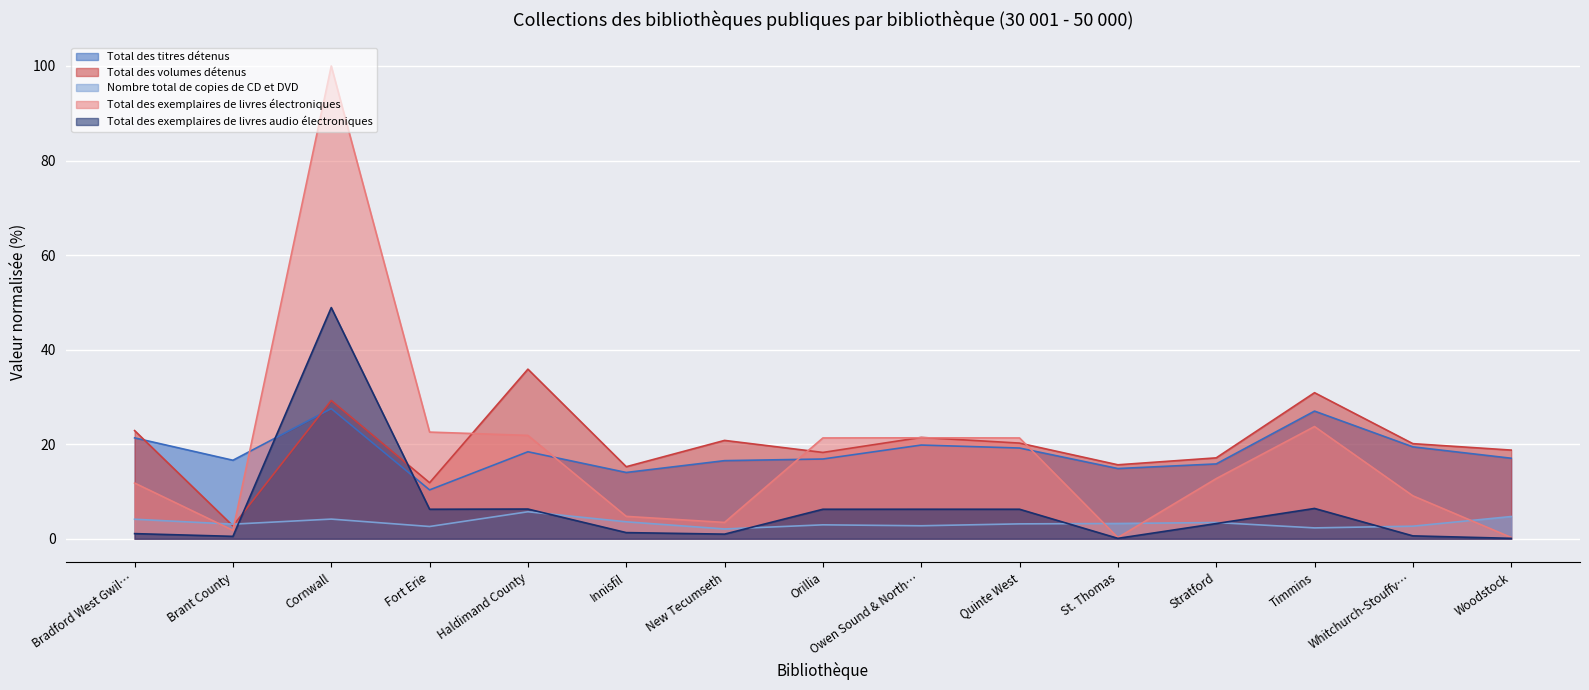

True or false: Total des titres détenus and Total des exemplaires de livres audio électroniques intersect in this chart.

True